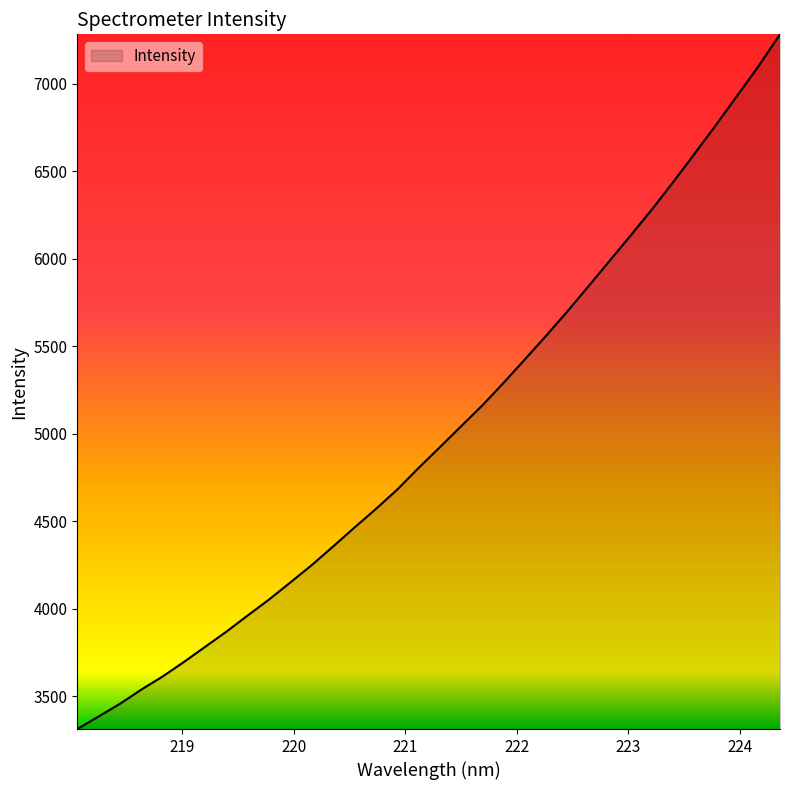

What is the difference between the maximum and minimum values?

3971.7